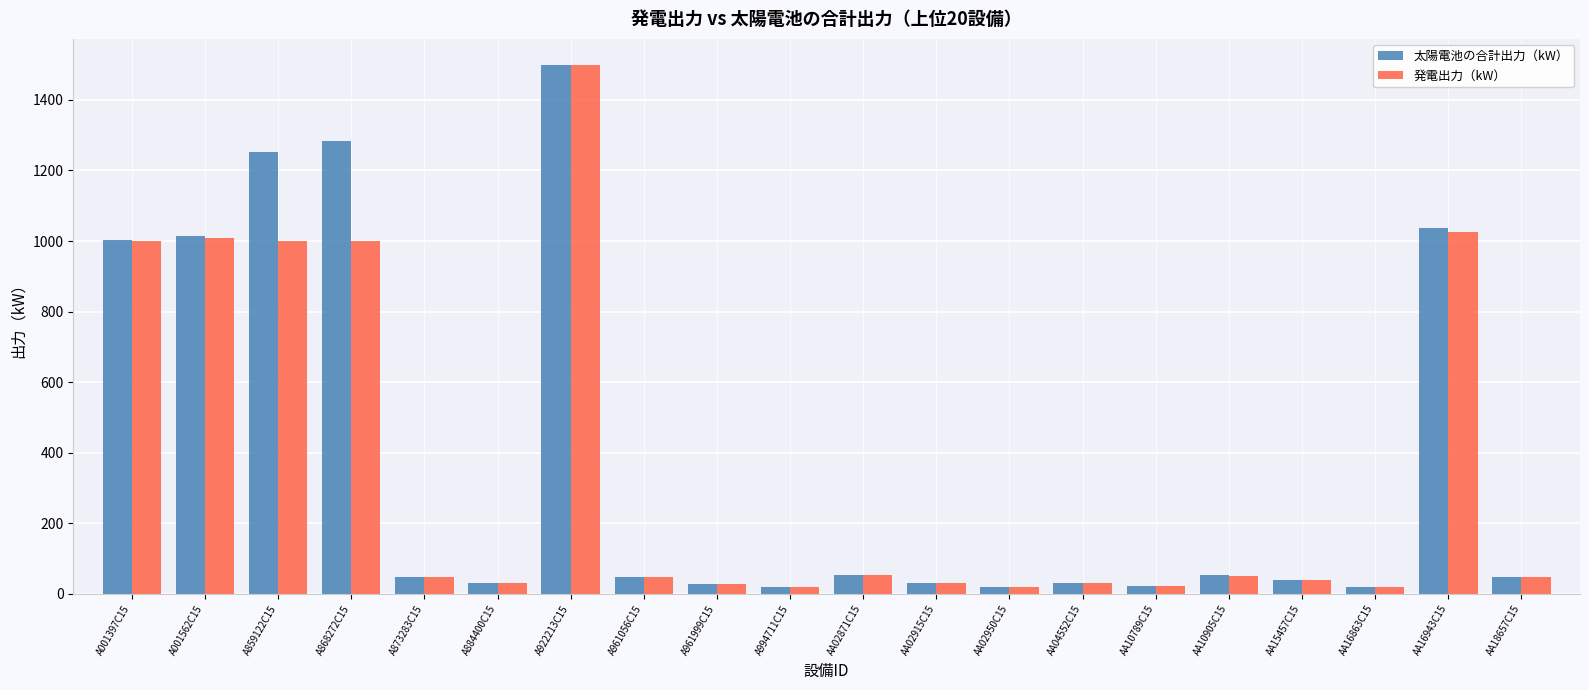

What is the greatest value displayed?

1498.0